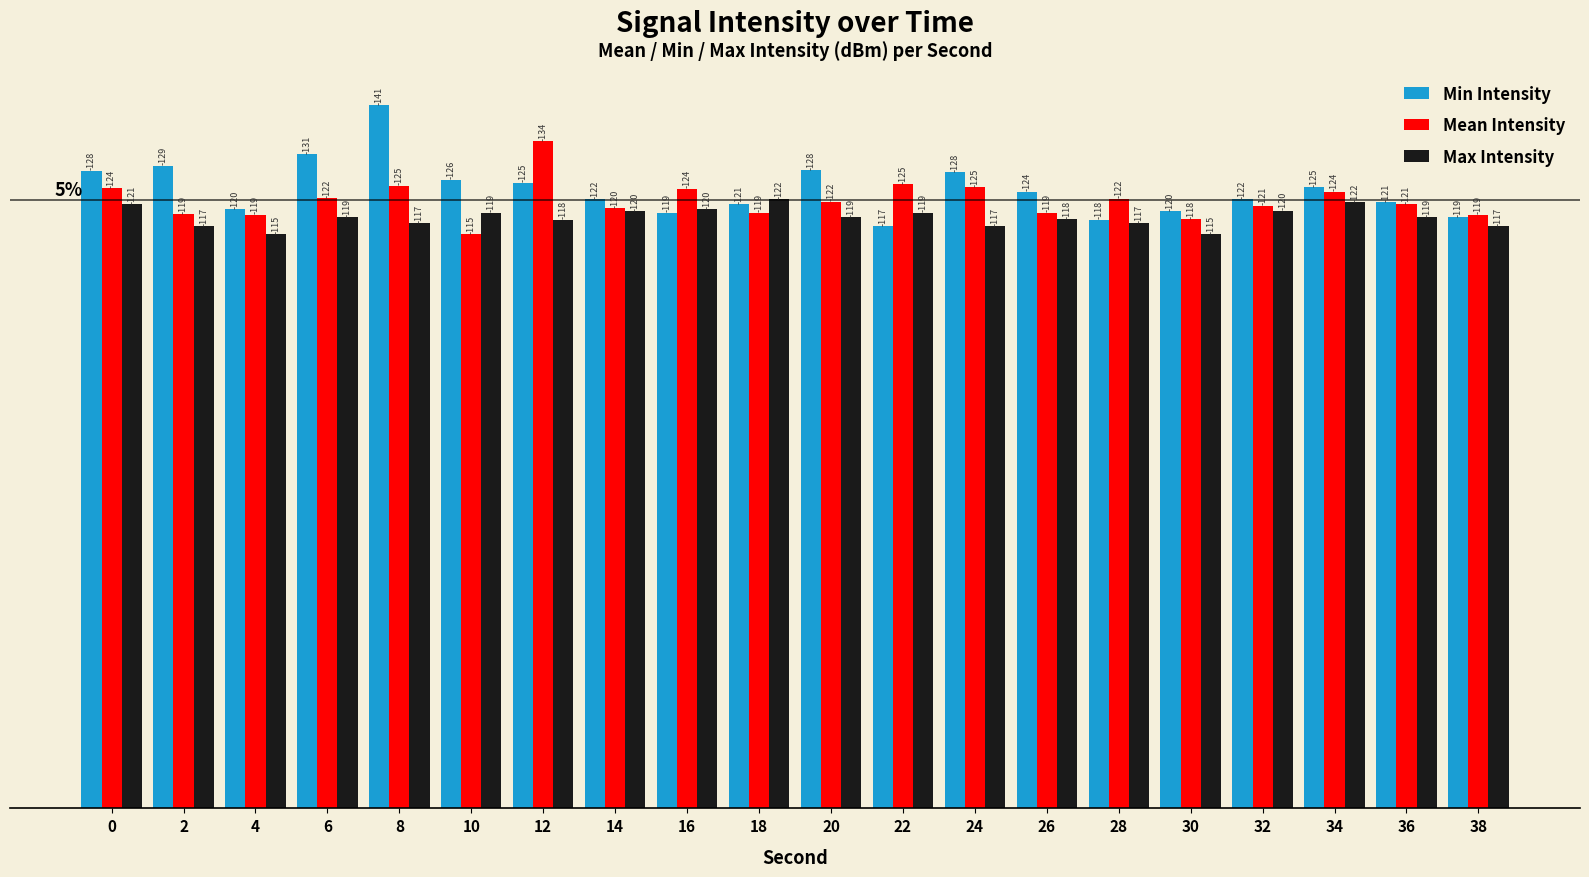

How many bars are there in each group?

3